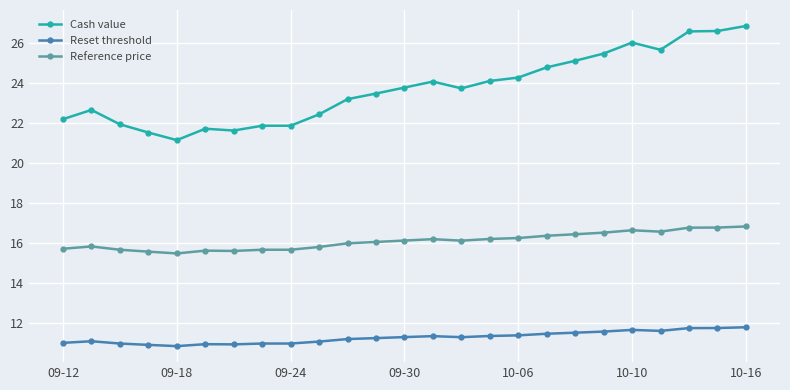

Rank the series by their maximum value, from highest to lowest.

Cash value, Reference price, Reset threshold